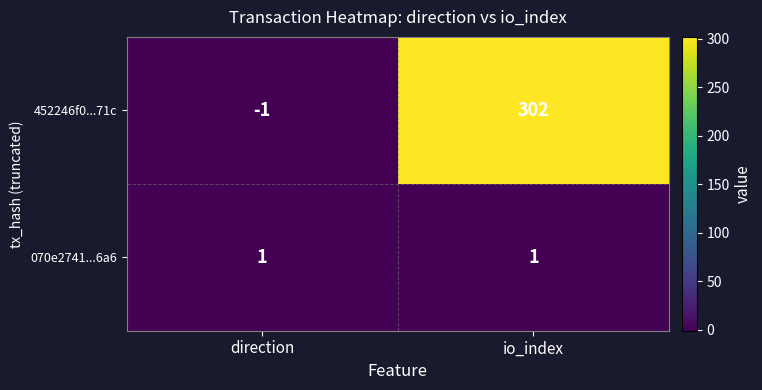

What is the minimum value shown in the chart?

-1